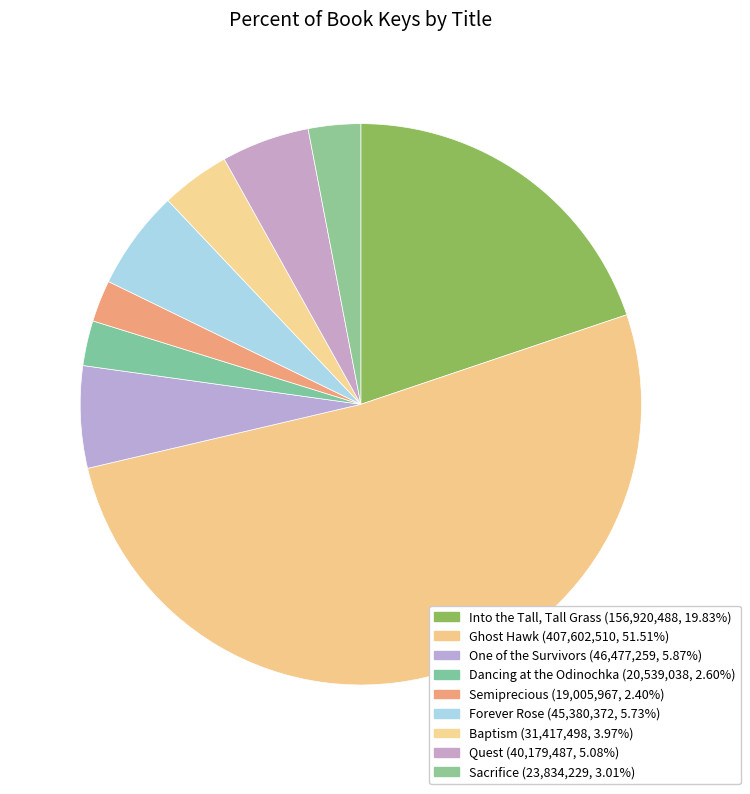

Which category has the smallest portion of the pie?

Semiprecious